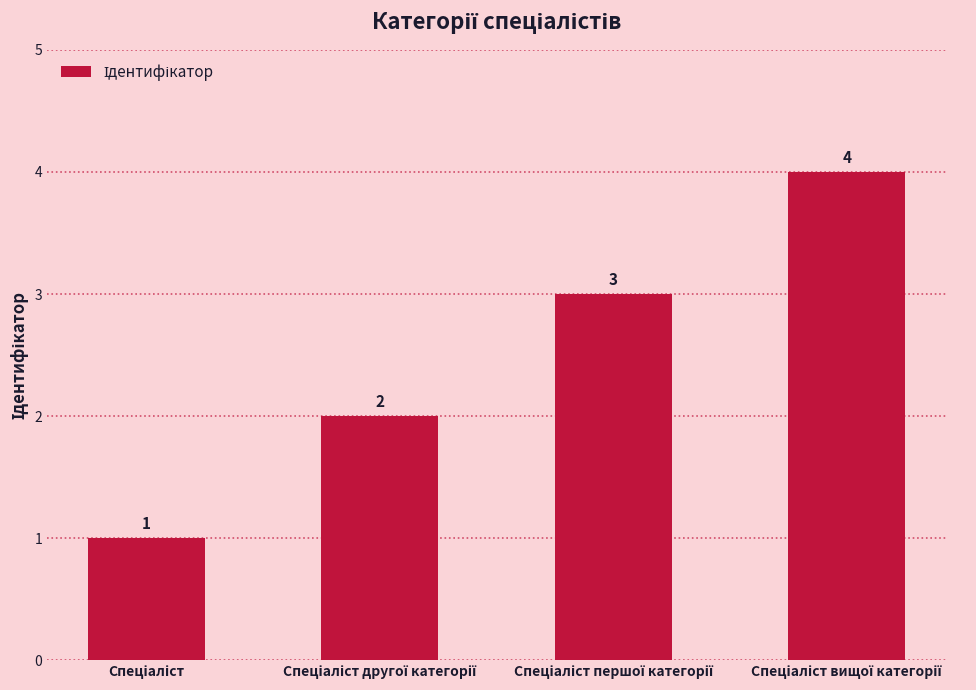

What is the value of the 2nd bar from the left?

2